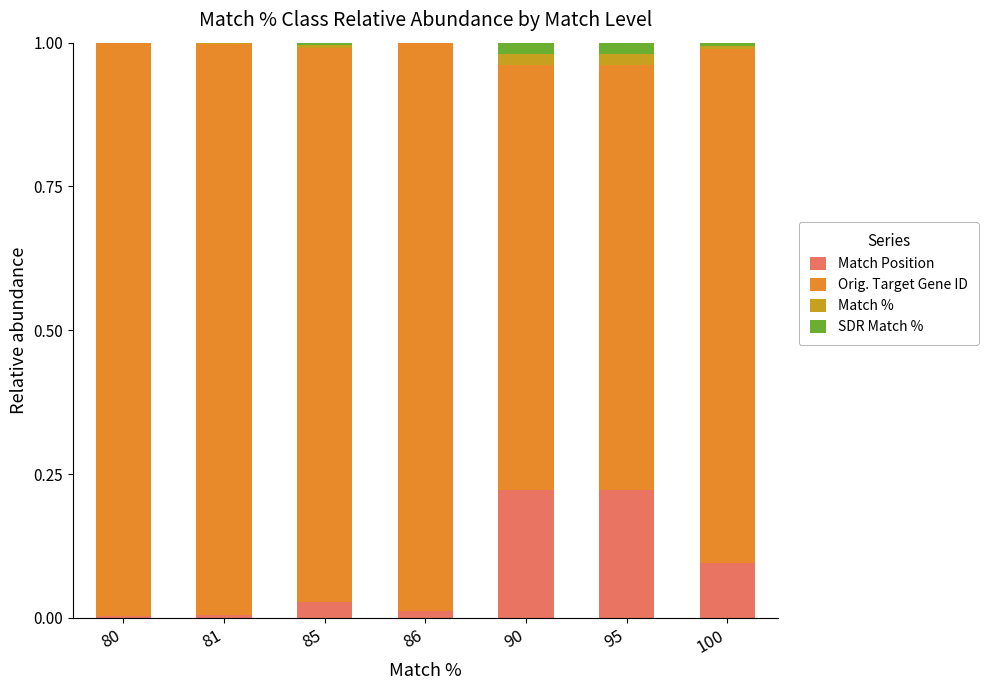

The Match Position series shows 0.4 at 90. True or false?

False